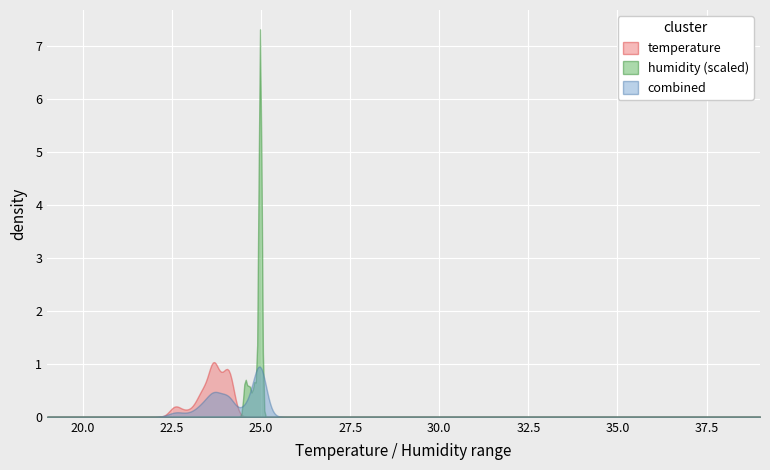

What is the maximum value shown in the chart?

7.3